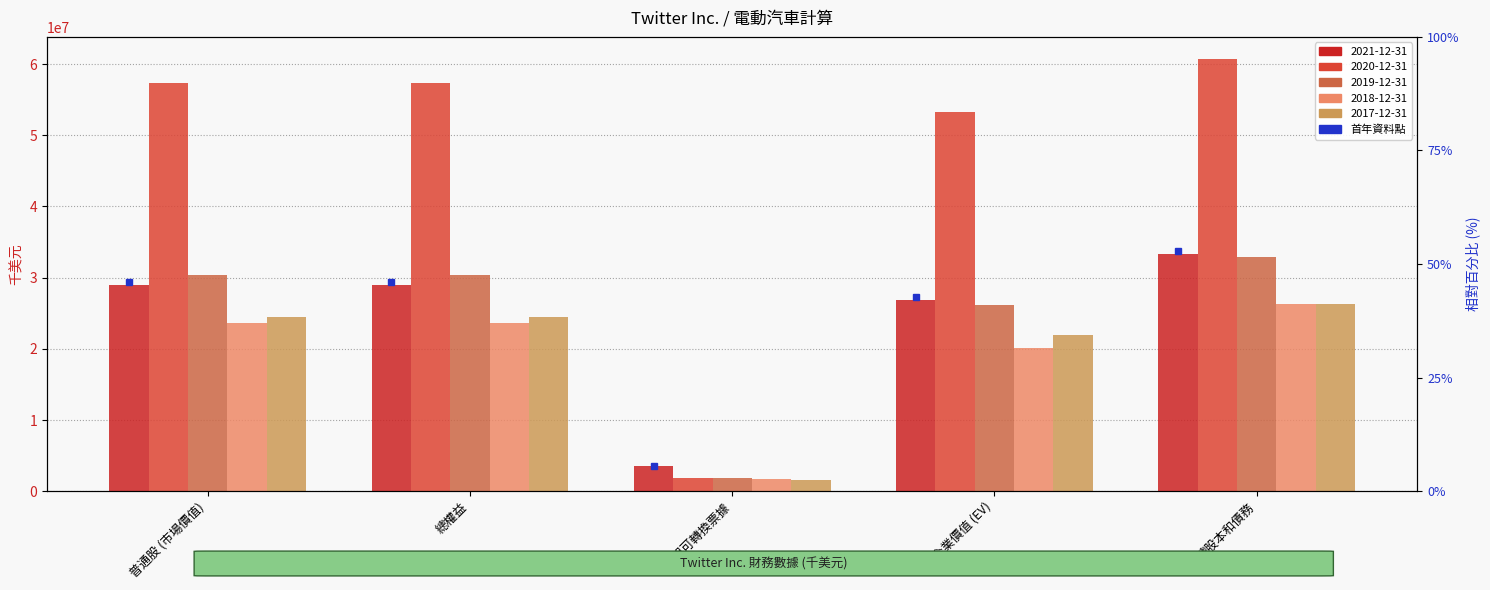

What is the difference between the second highest and second lowest values in the 2021-12-31 series?

2140663